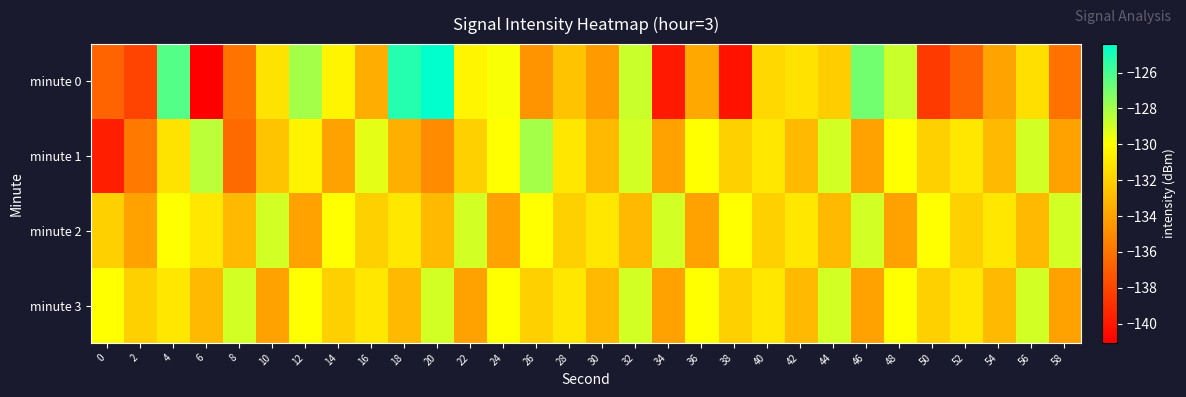

Reading left to right, transcribe all the data shown in this chart.

minute 0: 0=-136.7	2=-138.1	4=-126.3	6=-141.1	8=-136.0	10=-131.1	12=-128.0	14=-130.4	16=-133.5	18=-125.3	20=-124.4	22=-130.4	24=-129.8	26=-134.6	28=-132.6	30=-134.4	32=-128.8	34=-139.9	36=-133.7	38=-140.2	40=-131.7	42=-131.2	44=-132.1	46=-126.9	48=-128.8	50=-138.5	52=-136.7	54=-134.0	56=-131.3	58=-136.1
minute 1: 0=-139.7	2=-135.8	4=-131.1	6=-128.5	8=-136.4	10=-132.5	12=-130.5	14=-134.0	16=-129.4	18=-133.4	20=-135.0	22=-132.0	24=-130.0	26=-128.0	28=-131.0	30=-133.0	32=-129.0	34=-134.0	36=-130.0	38=-132.0	40=-131.0	42=-133.0	44=-129.0	46=-134.0	48=-130.0	50=-132.0	52=-131.0	54=-133.0	56=-129.0	58=-134.0
minute 2: 0=-132.0	2=-134.0	4=-130.0	6=-131.0	8=-133.0	10=-129.0	12=-134.0	14=-130.0	16=-132.0	18=-131.0	20=-133.0	22=-129.0	24=-134.0	26=-130.0	28=-132.0	30=-131.0	32=-133.0	34=-129.0	36=-134.0	38=-130.0	40=-132.0	42=-131.0	44=-133.0	46=-129.0	48=-134.0	50=-130.0	52=-132.0	54=-131.0	56=-133.0	58=-129.0
minute 3: 0=-130.0	2=-132.0	4=-131.0	6=-133.0	8=-129.0	10=-134.0	12=-130.0	14=-132.0	16=-131.0	18=-133.0	20=-129.0	22=-134.0	24=-130.0	26=-132.0	28=-131.0	30=-133.0	32=-129.0	34=-134.0	36=-130.0	38=-132.0	40=-131.0	42=-133.0	44=-129.0	46=-134.0	48=-130.0	50=-132.0	52=-131.0	54=-133.0	56=-129.0	58=-134.0